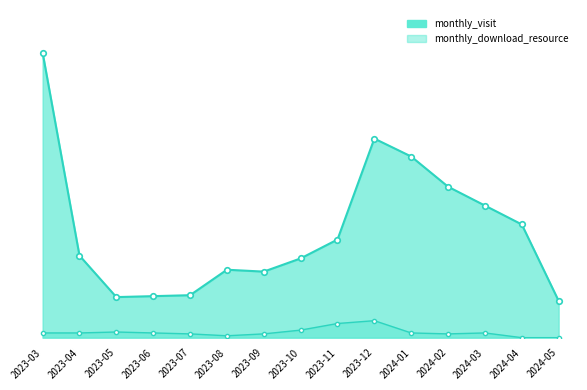

True or false: monthly_download_resource and monthly_visit intersect in this chart.

False